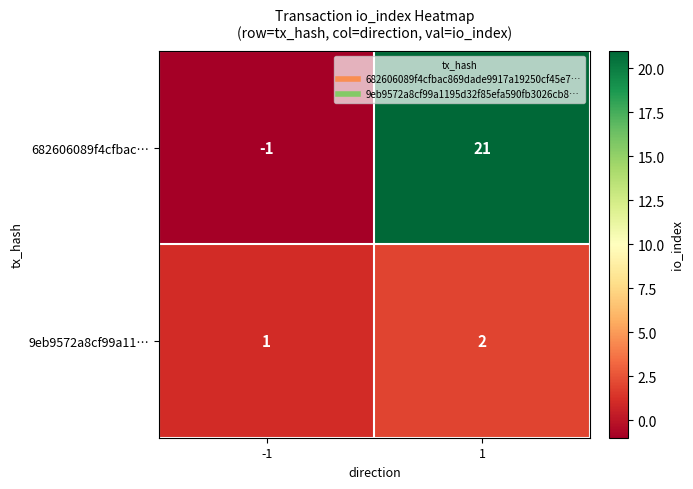

At which category does the chart reach its minimum across all series?

-1